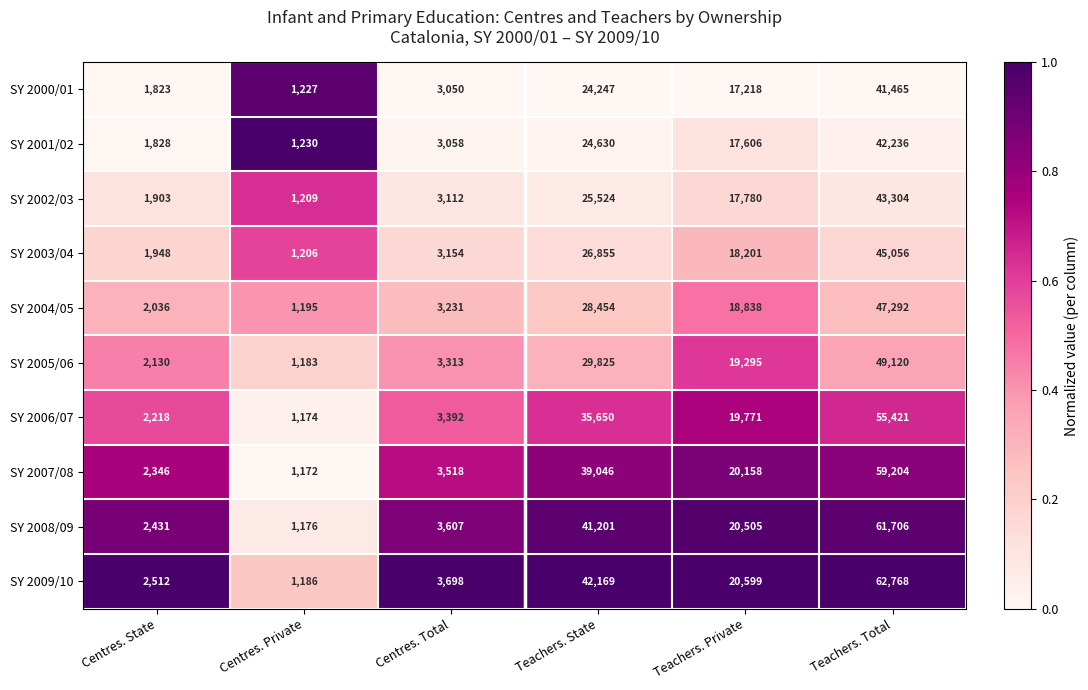

Which series has the largest range (max minus min)?

SY 2009/10